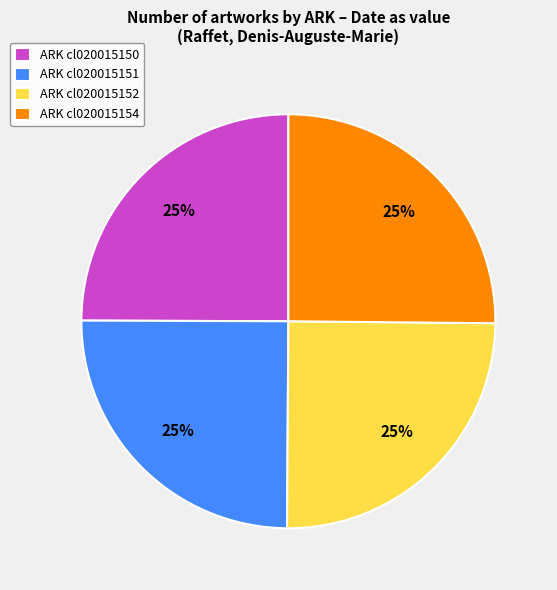

Does ARK cl020015154 represent more than half of the total?

No